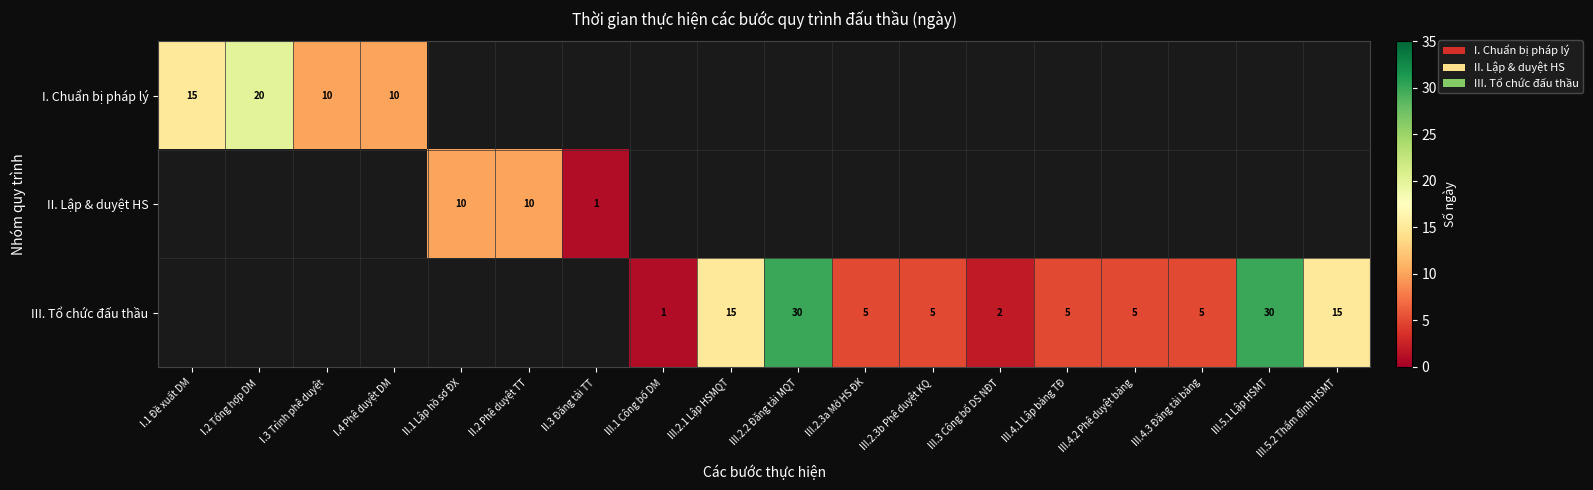

True or false: III. Tổ chức đấu thầu has a value of 5 at III.4.1 Lập bảng TĐ.

True